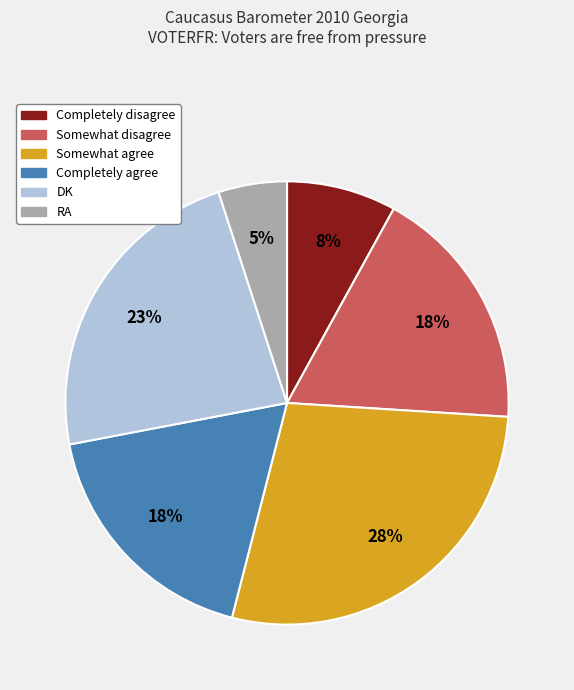

Which category has the smallest portion of the pie?

RA